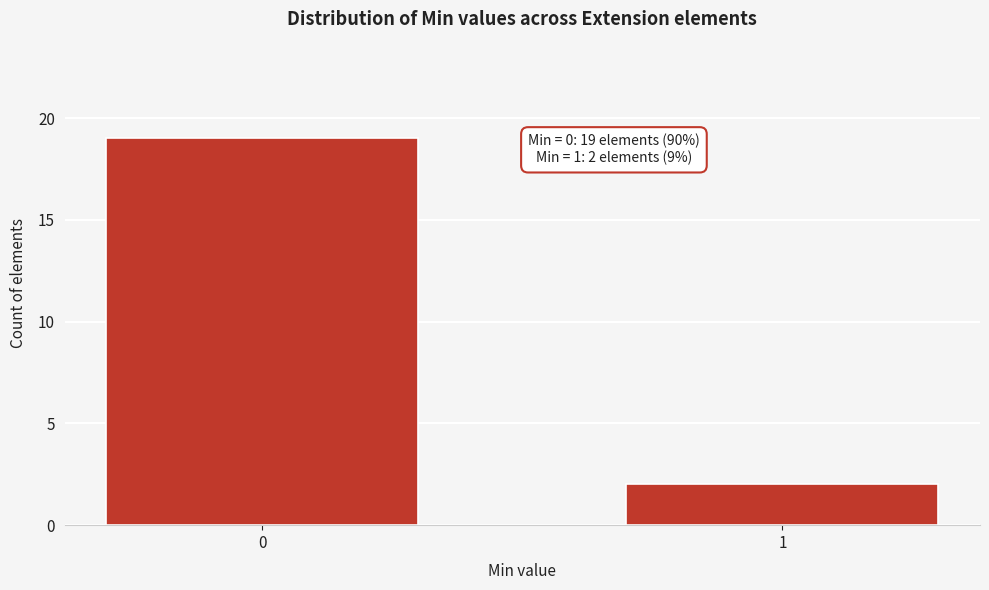

Reading left to right, transcribe all the data shown in this chart.

0=19	1=2